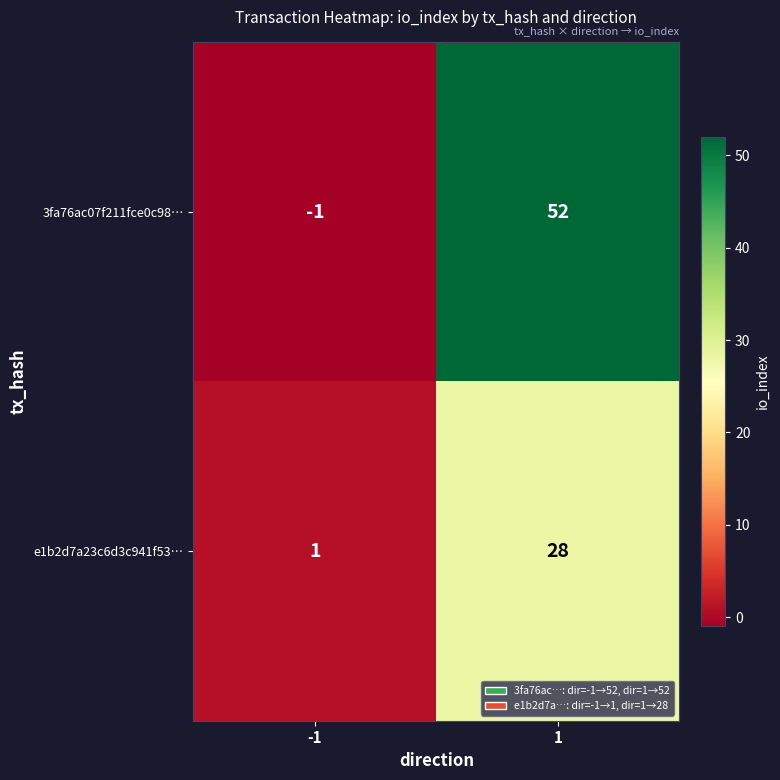

What is the sum of all 3fa76ac07f211fce0c98… values?

51